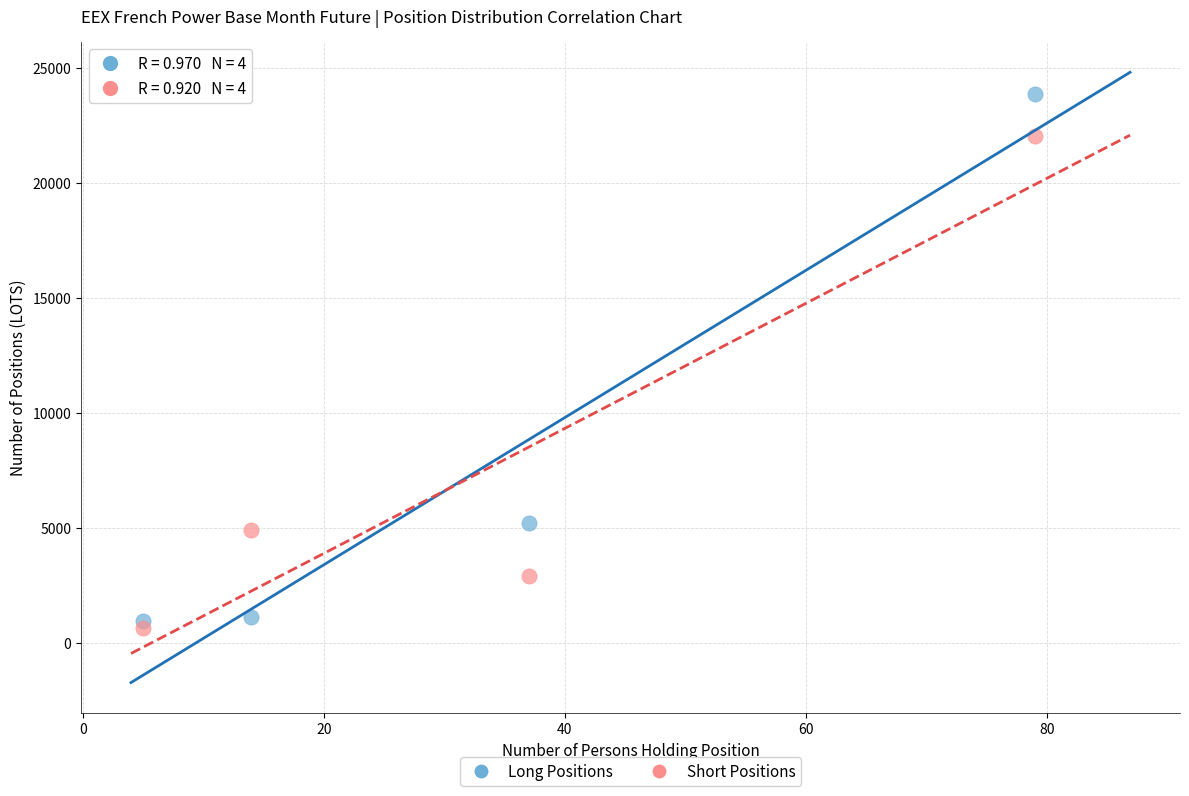

In the Short Positions series, what Y value is closest to 11334?

4914.0